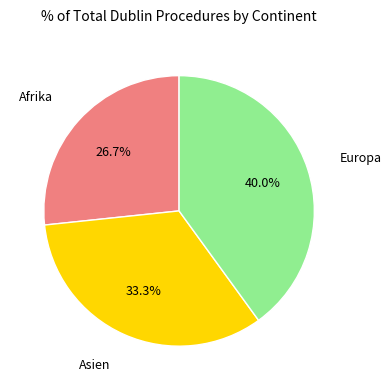

What portion of the pie excludes Europa?

60.0%